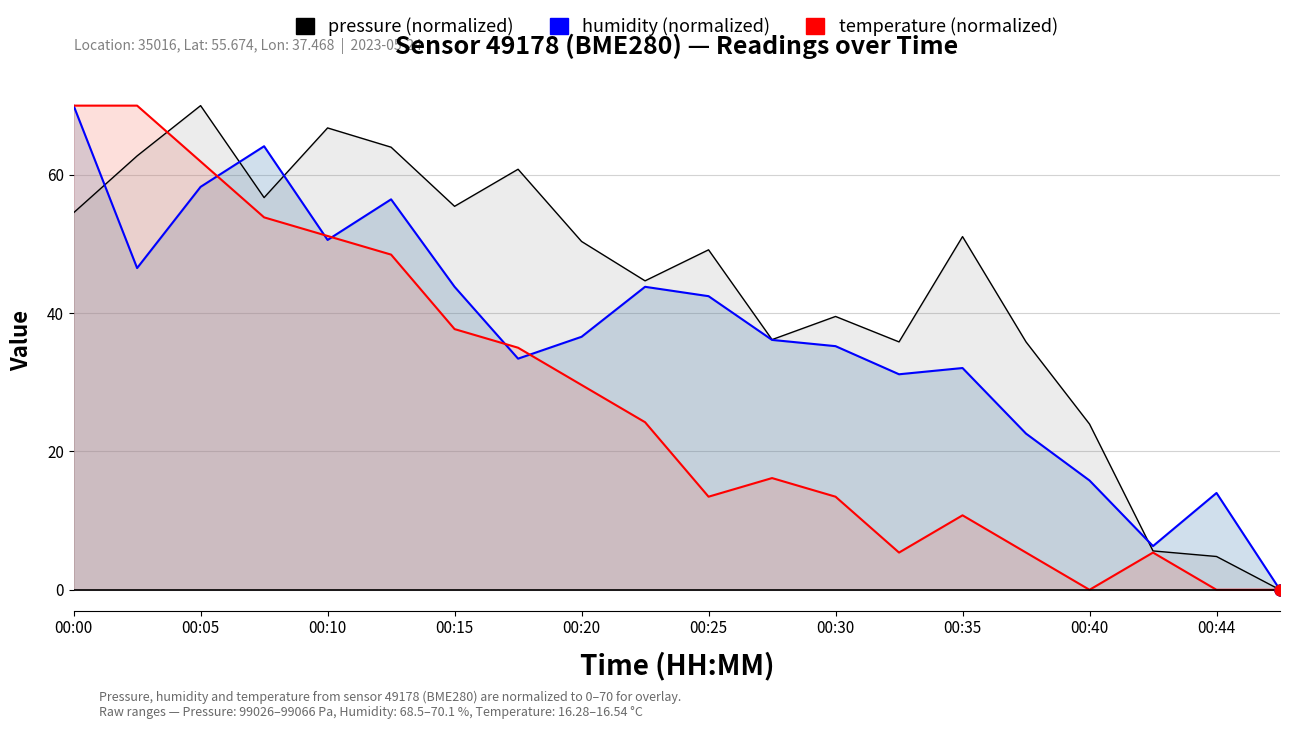

Is the value of pressure at 19 greater than the value of humidity at 00:00?

No